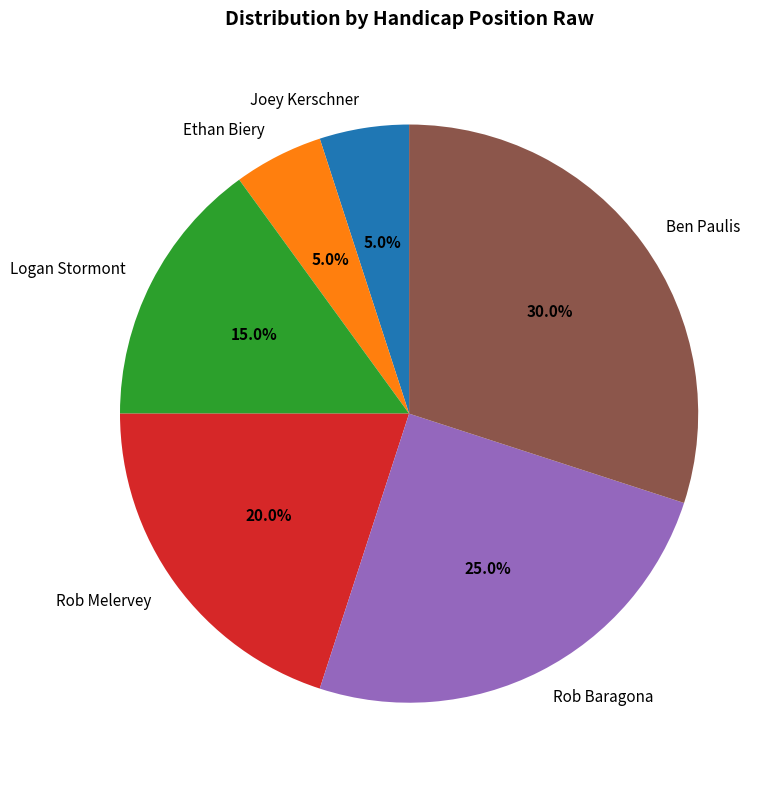

What is the total percentage of Joey Kerschner and Ethan Biery?

10.0%